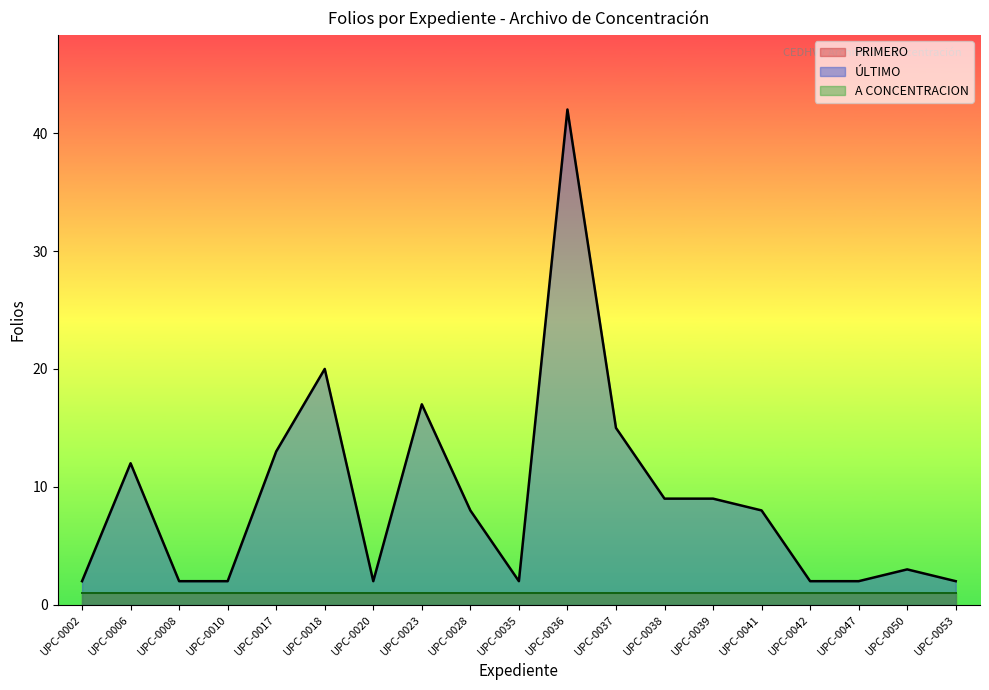

Which category has the lowest value in the A CONCENTRACION series?

UPC-0002